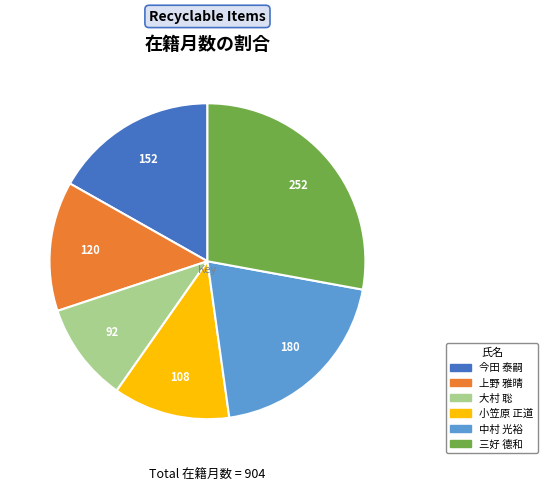

What is the ratio of the value at 小笠原 正道 to the value at 大村 聡?

1.2